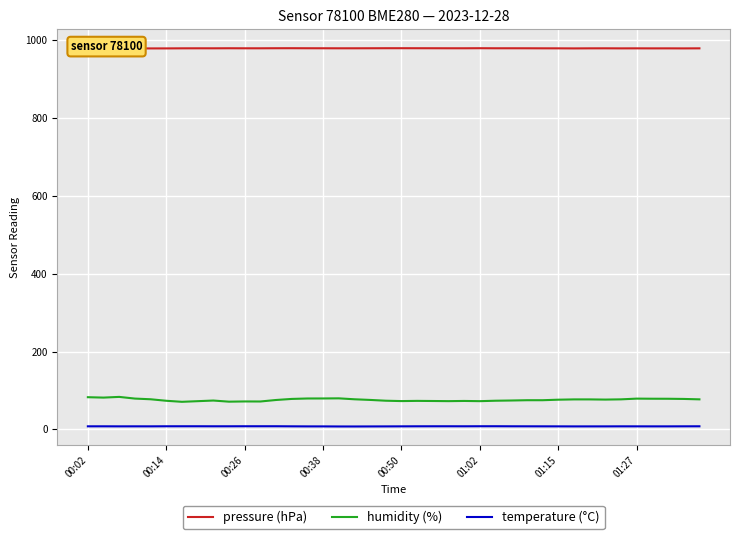

Is it true that humidity (%) equals 79.0 at 01:27?

True